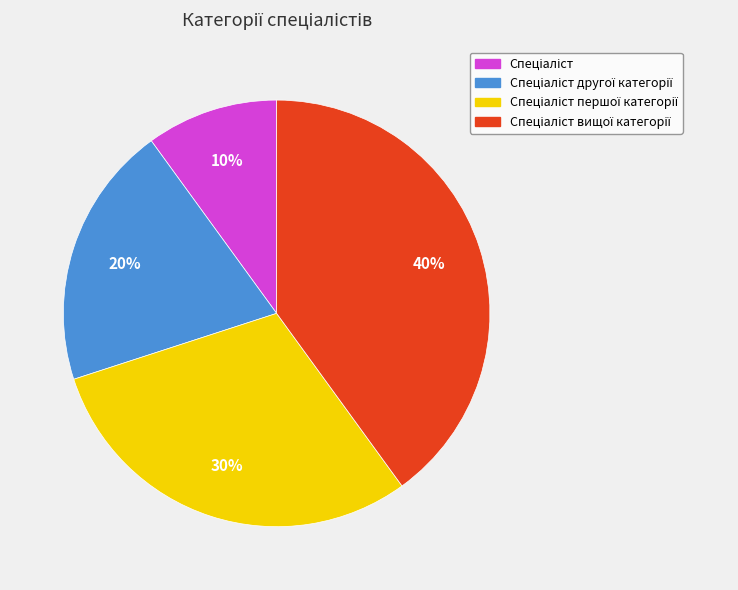

To the nearest percent, what is the difference between the largest and smallest slice percentages?

30%